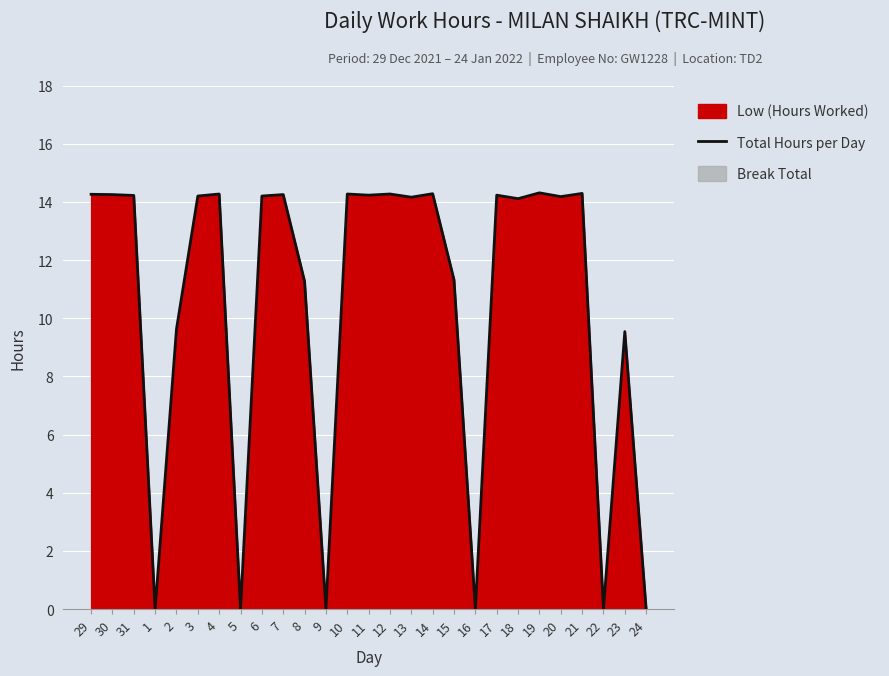

How many positive values are there?

21